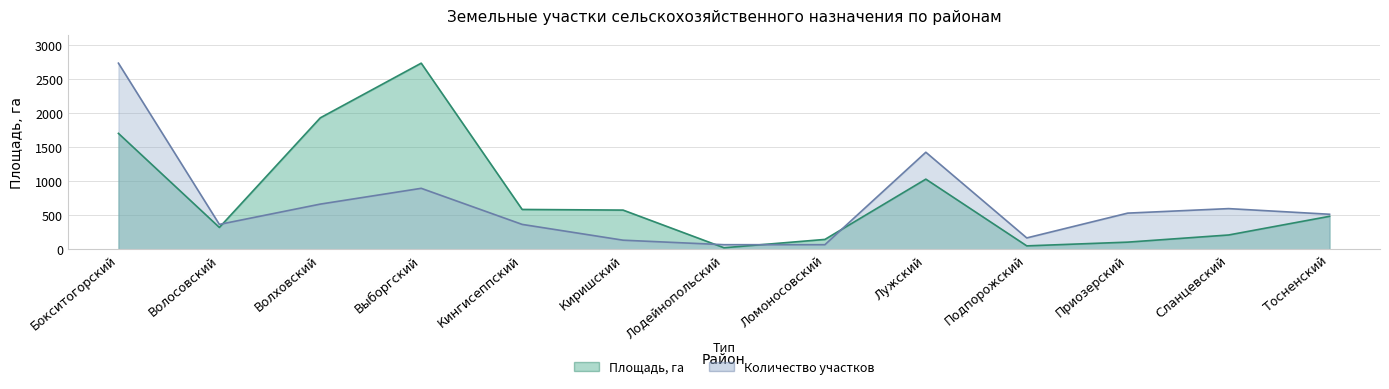

Where does the Площадь, га series first go above 483?

Бокситогорский